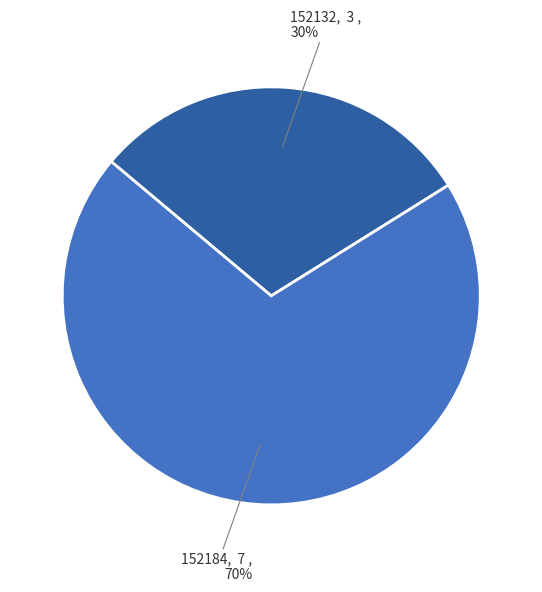

Is there a majority slice in this chart?

Yes